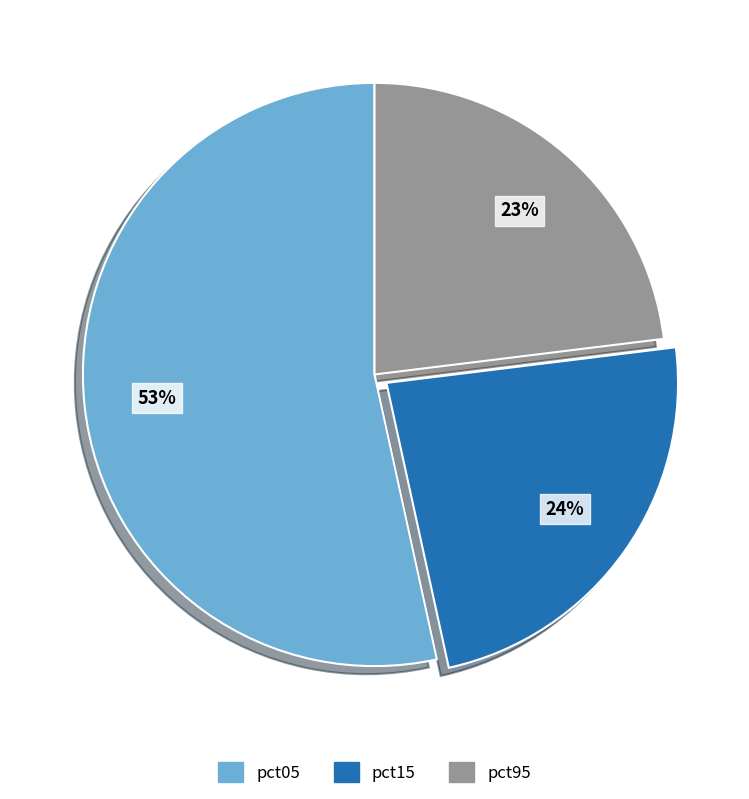

Is the sum of pct15 and pct05 greater than half?

Yes